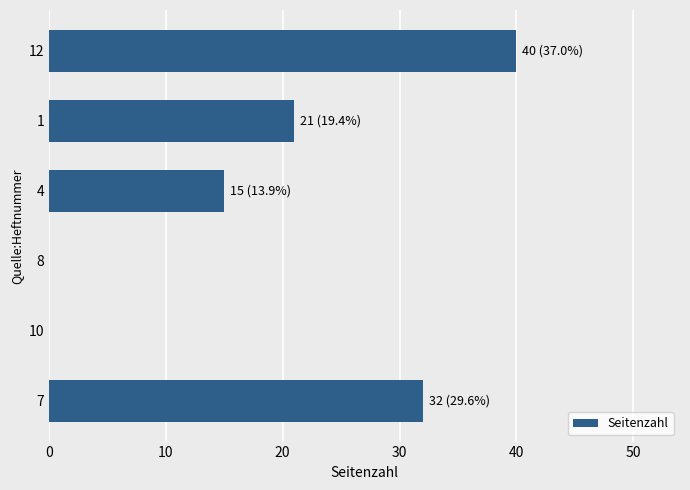

Is it true that the value at 1 is 33?

False